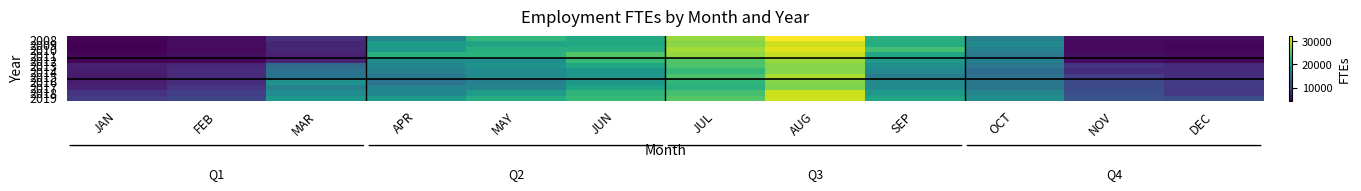

Which has a higher value, FEB or MAR?

MAR